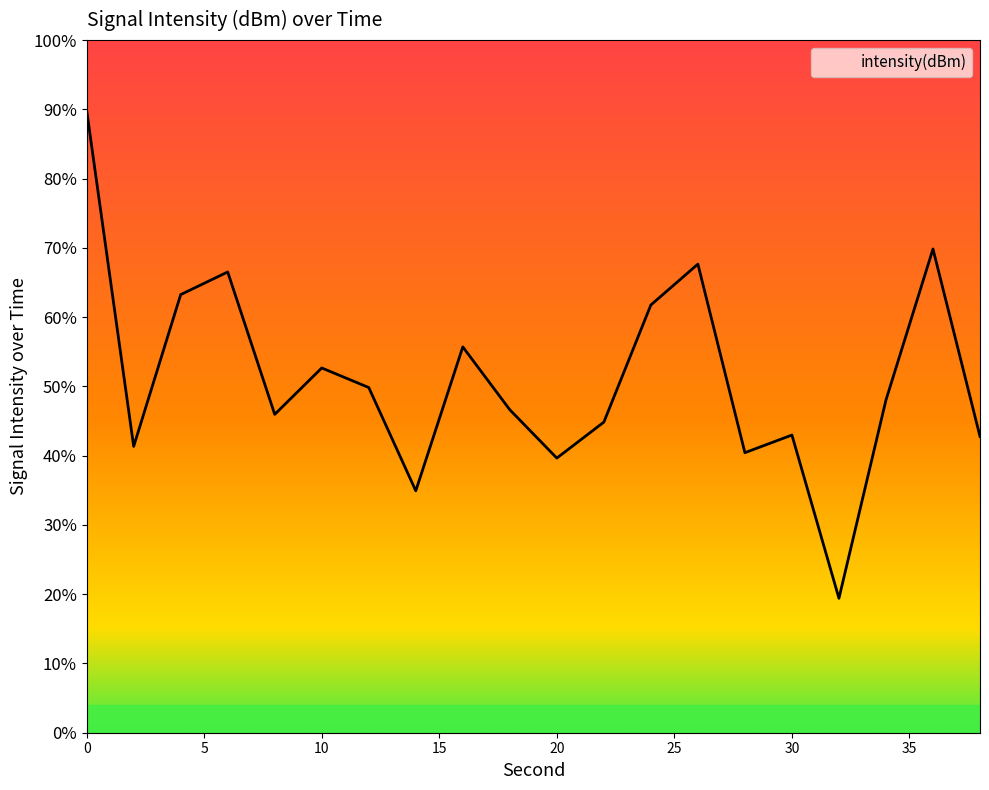

Does the chart display data point markers on the line(s)?

No